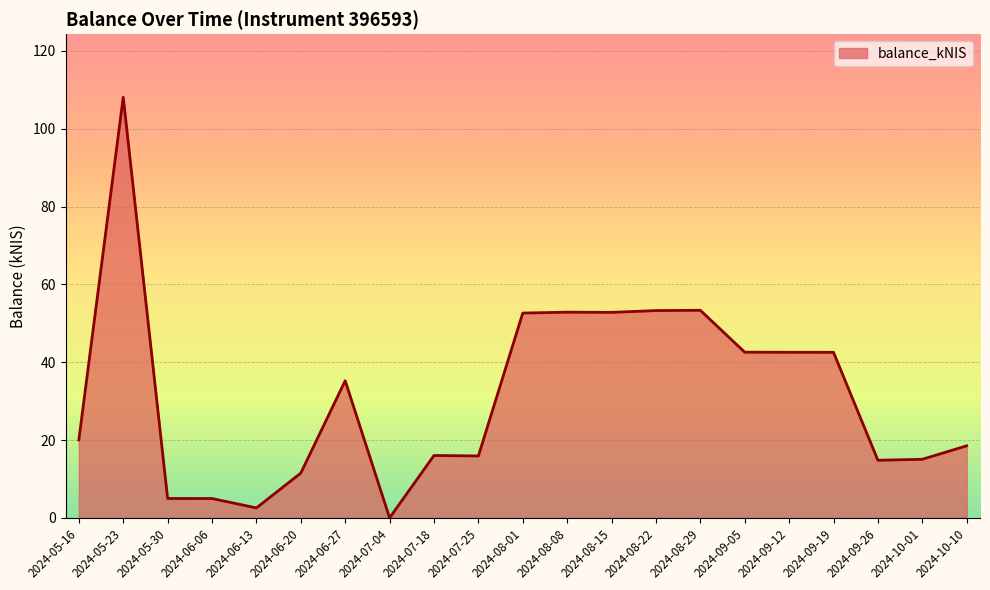

What is the change in value from 2024-06-27 to 2024-10-01?

-20.2